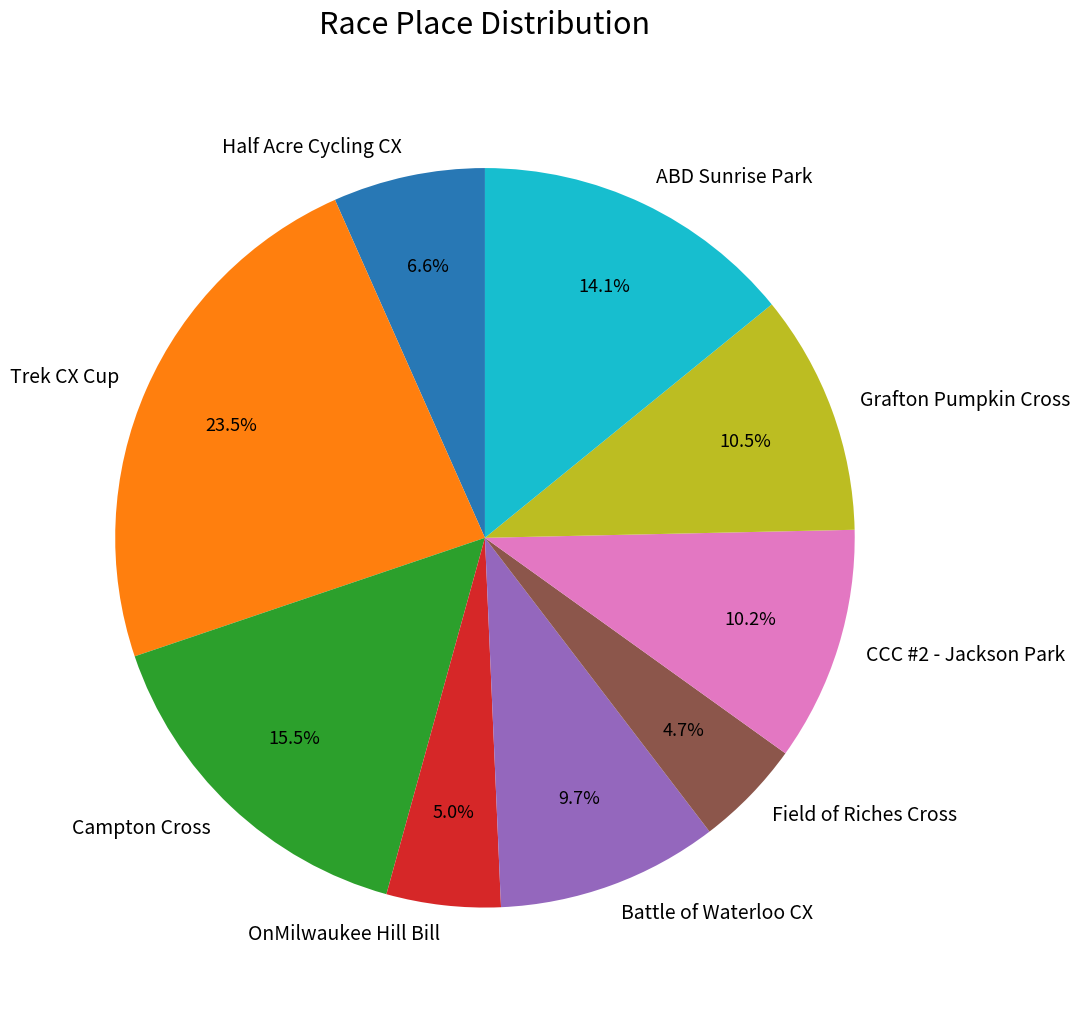

Is there any slice that represents more than half of the pie?

No